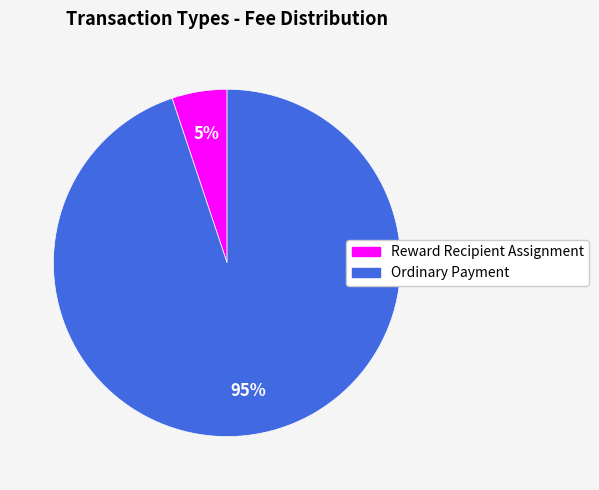

Is it true that Ordinary Payment is 95% of the pie?

True